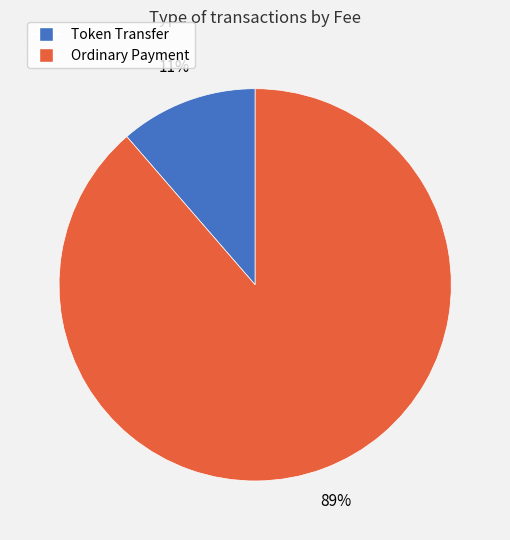

The Ordinary Payment slice represents 89% of the pie. True or false?

True